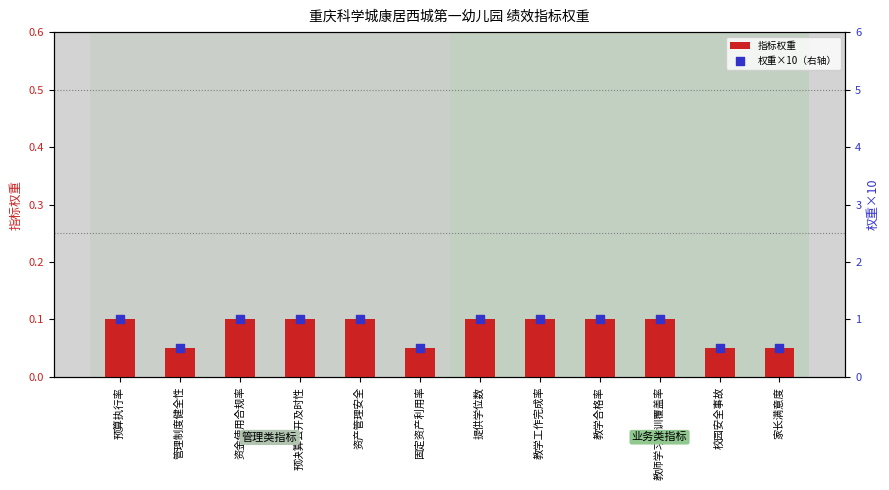

Is the value of 权重×10（右轴） at 家长满意度 greater than the value of 指标权重 at 教学合格率?

Yes